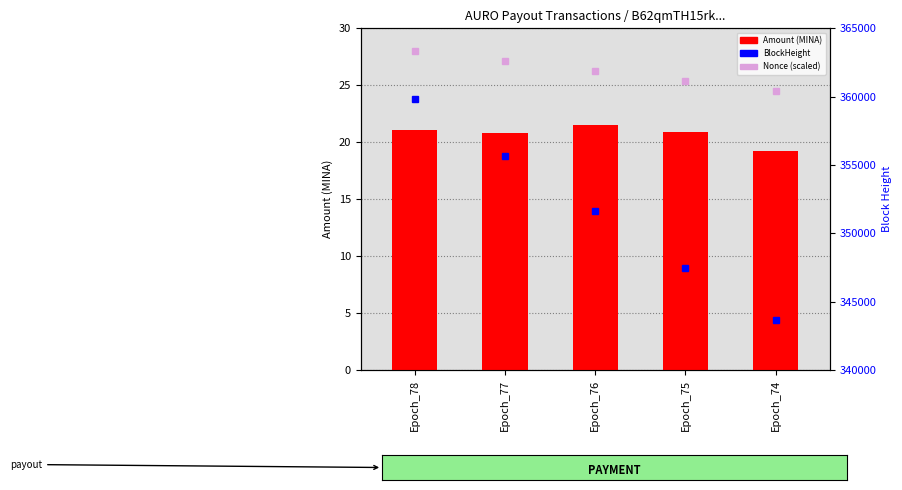

Is it true that BlockHeight equals 343645.0 at Epoch_74?

True